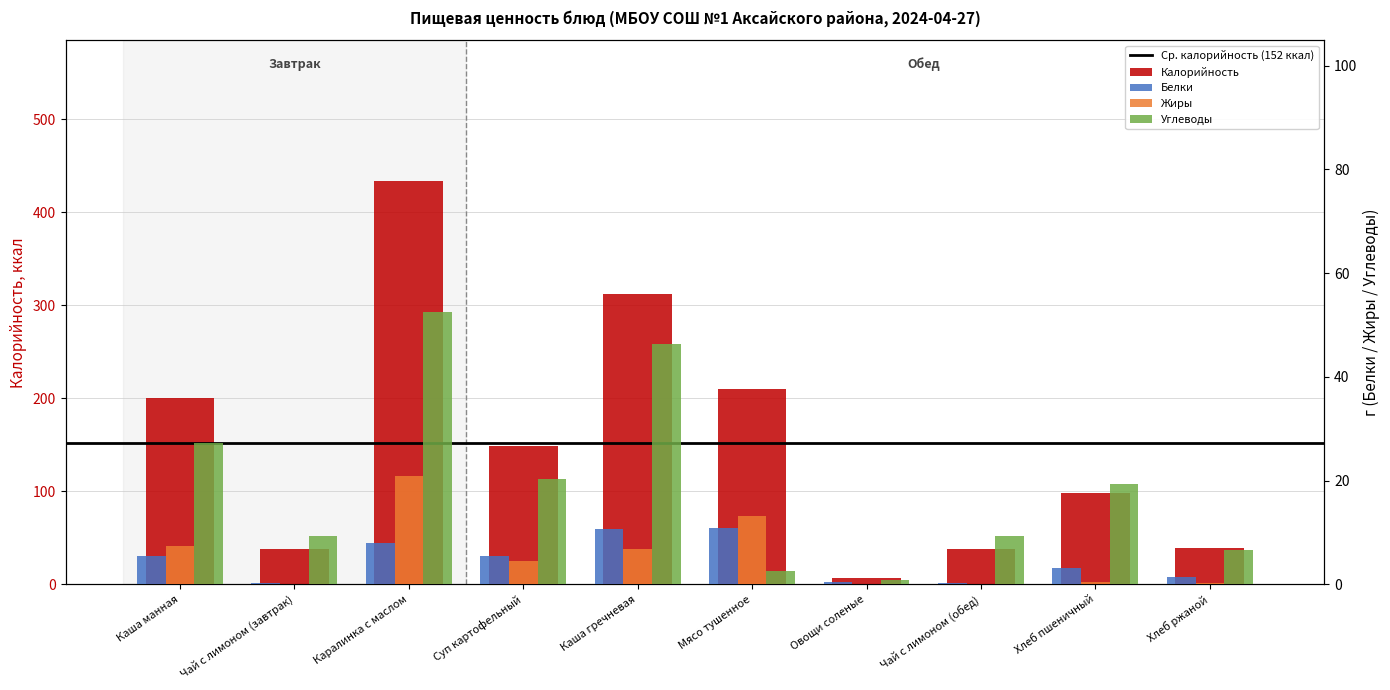

What is the label of the 4th bar from the left?

Суп картофельный